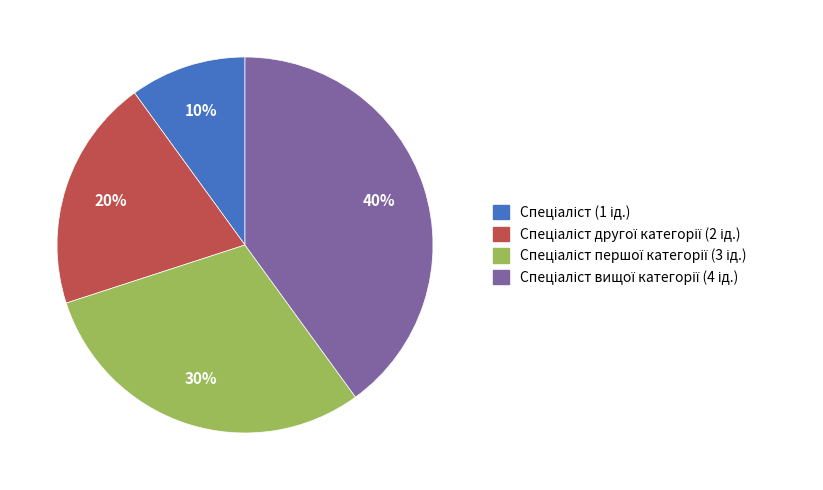

Is there a majority slice in this chart?

No